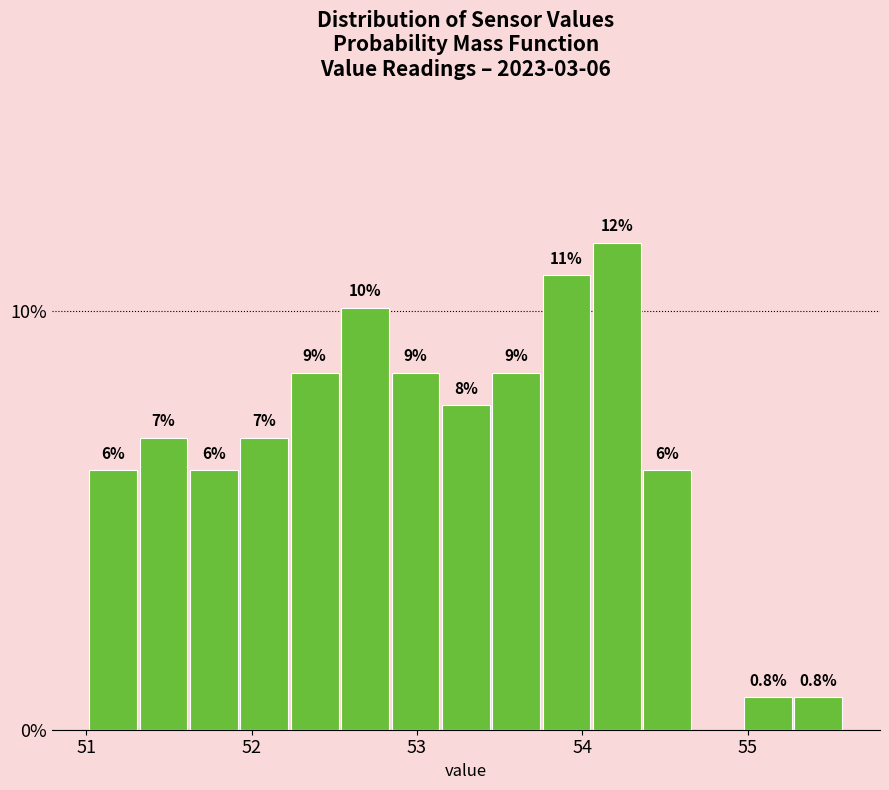

Around what value on the x-axis is the tallest bar? Give the approximate position of its centre, as read against the axis.

54.2